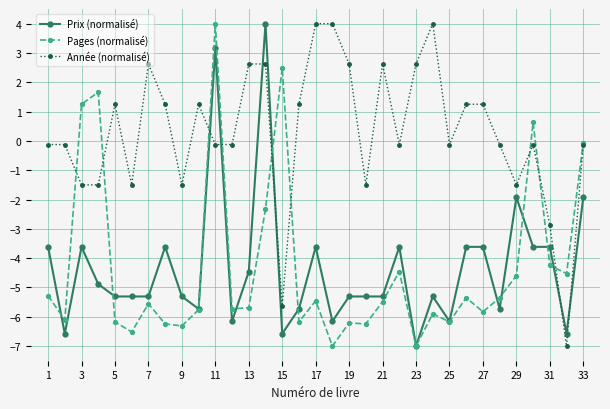

What is the value of the Pages (normalisé) point at the 23rd from the left?

-7.0